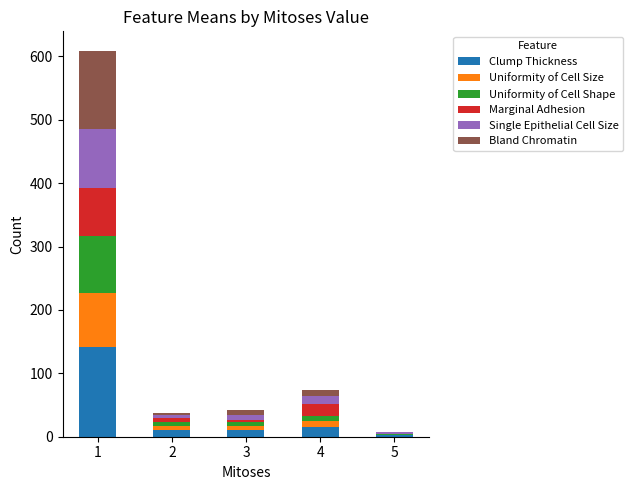

What is the highest value of the Clump Thickness series?

141